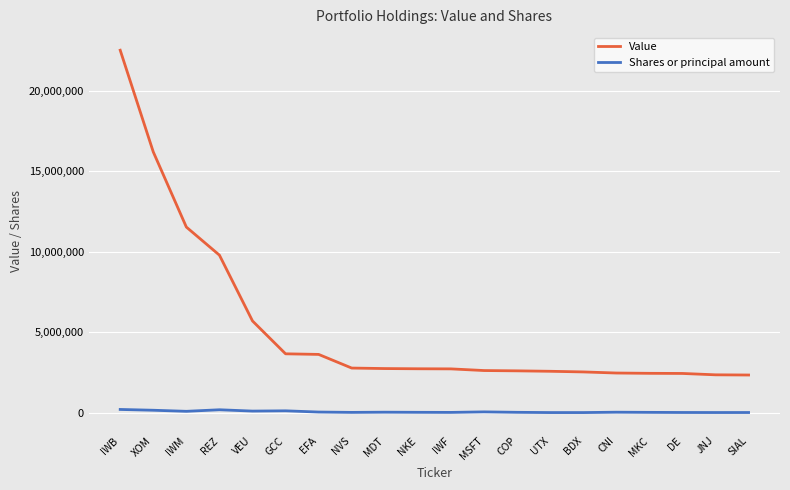

True or false: Value has a value of 4402316 at CNI.

False